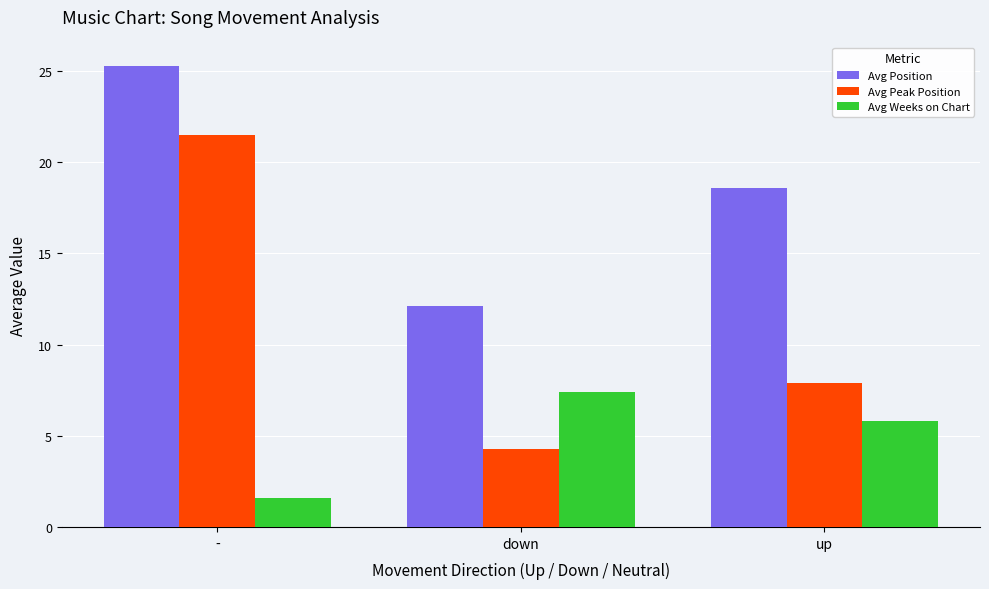

What is the value of the Avg Position bar at the 2nd from the left?

12.1